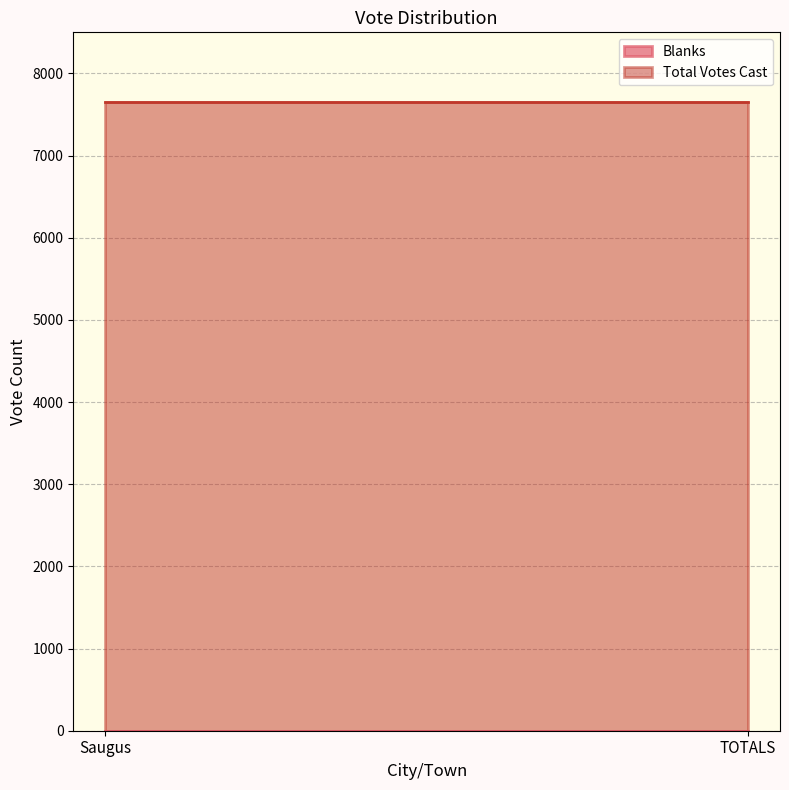

How many lines are shown in the chart?

2